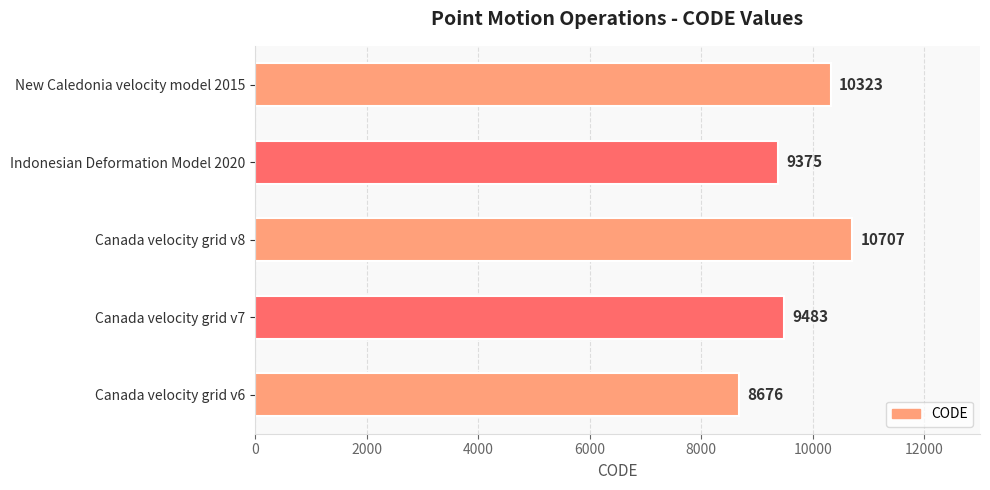

List the labels in order of value, smallest first.

Canada velocity grid v6, Indonesian Deformation Model 2020, Canada velocity grid v7, New Caledonia velocity model 2015, Canada velocity grid v8